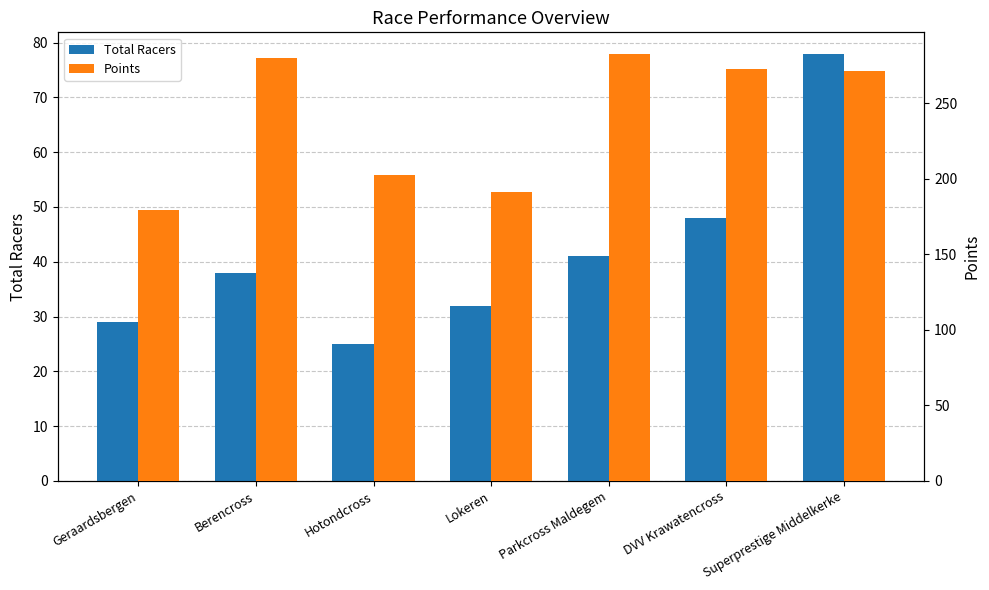

What is the smallest value displayed?

25.0